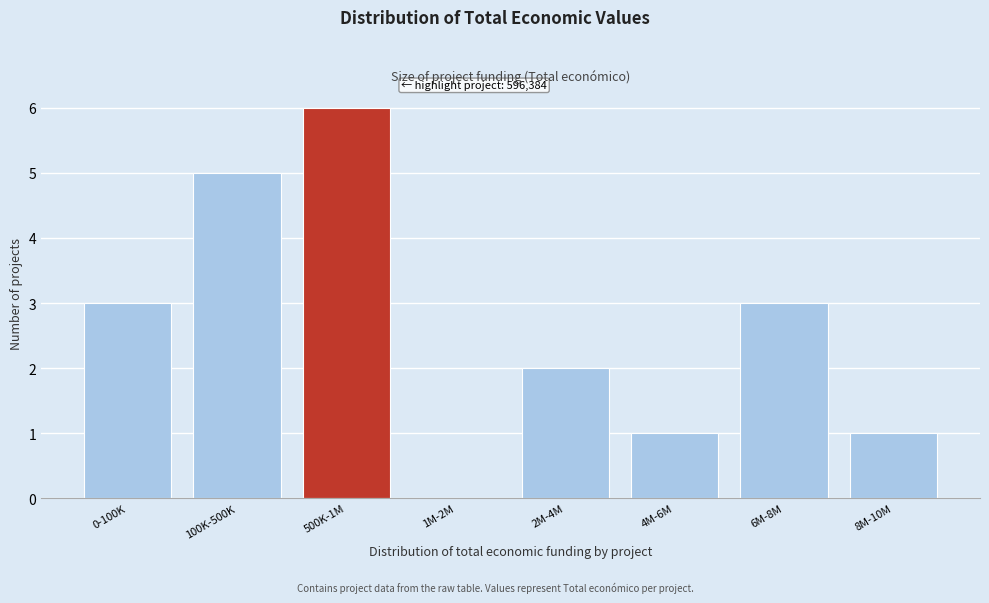

Reading left to right, transcribe all the data shown in this chart.

0-100K=3	100K-500K=5	500K-1M=6	1M-2M=0	2M-4M=2	4M-6M=1	6M-8M=3	8M-10M=1